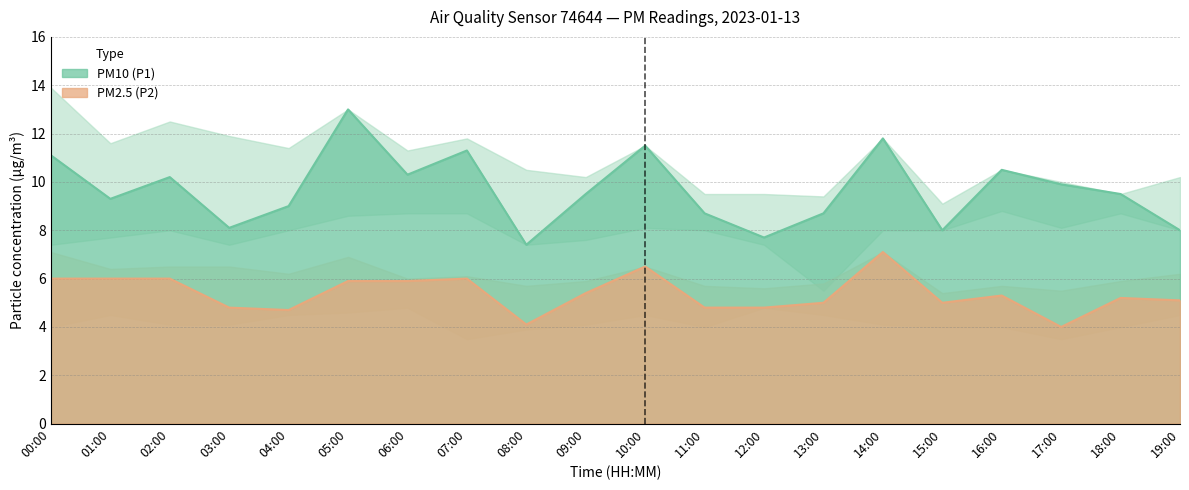

Reading left to right, extract all data points from this chart.

PM10 (P1): 11.1	9.3	10.2	8.1	9.0	13.0	10.3	11.3	7.4	9.5	11.5	8.7	7.7	8.7	11.8	8.0	10.5	9.9	9.5	8.0
PM2.5 (P2): 6.0	6.0	6.0	4.8	4.7	5.9	5.9	6.0	4.1	5.4	6.5	4.8	4.8	5.0	7.1	5.0	5.3	4.0	5.2	5.1